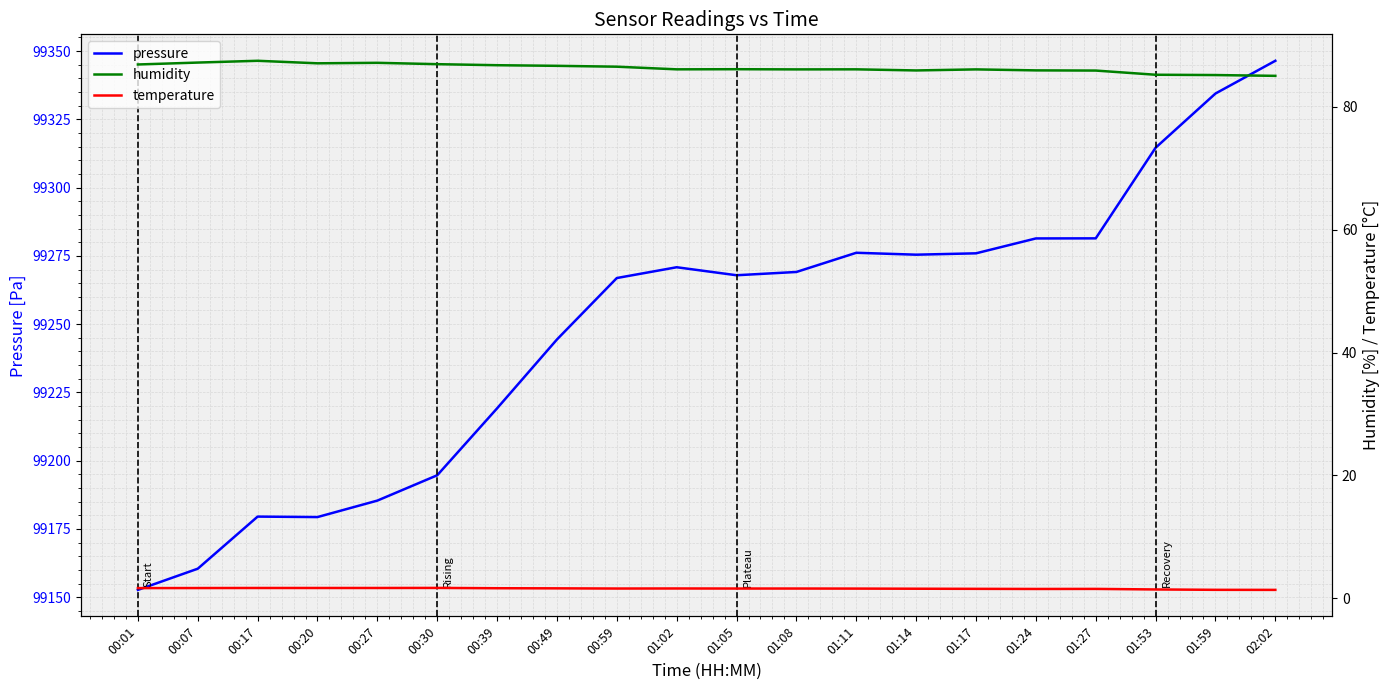

What are all the series names shown in the legend?

pressure, humidity, temperature